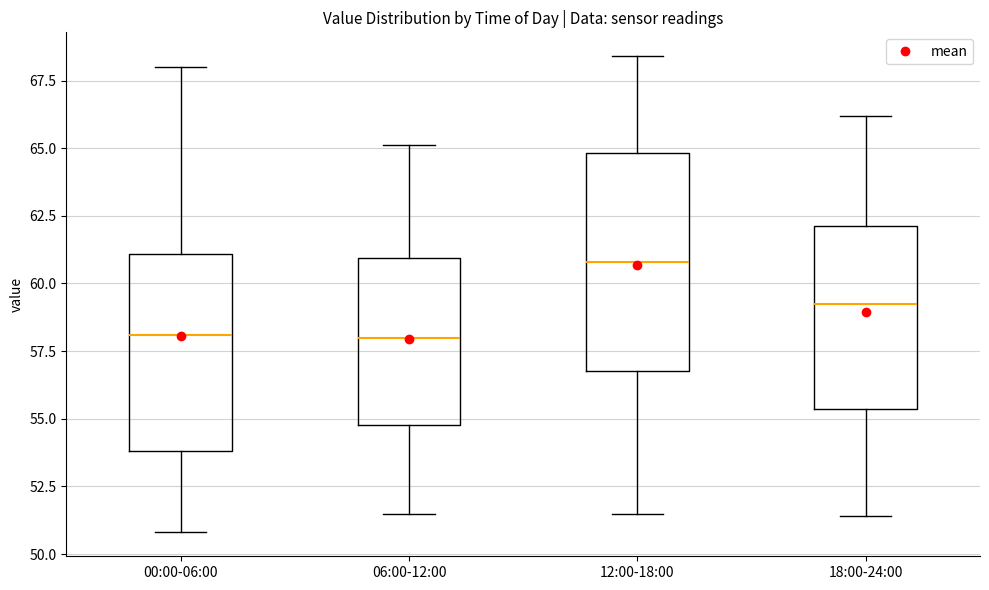

Reading left to right, transcribe this box plot: for each box, give where its median line is, the range the box spans, and where its two whiskers end, as read against the y-axis. The values are not printed on the chart, so give them approximately, as read against the axis.

00:00-06:00: median 58.0, box 54.0 to 61.0, whiskers 51.0 to 68.0
06:00-12:00: median 58.0, box 55.0 to 61.0, whiskers 51.5 to 65.0
12:00-18:00: median 61.0, box 57.0 to 65.0, whiskers 51.5 to 68.5
18:00-24:00: median 59.5, box 55.5 to 62.0, whiskers 51.5 to 66.0